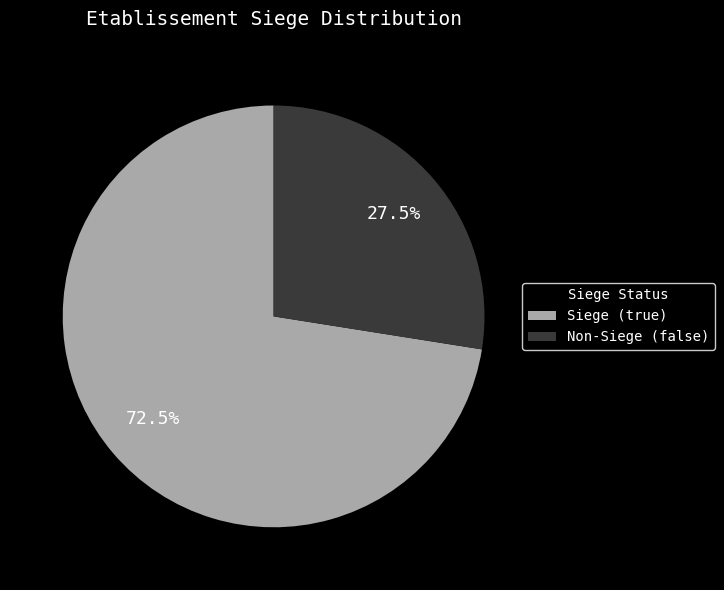

What is the ratio of the value at Siege (true) to the value at Non-Siege (false)?

2.6